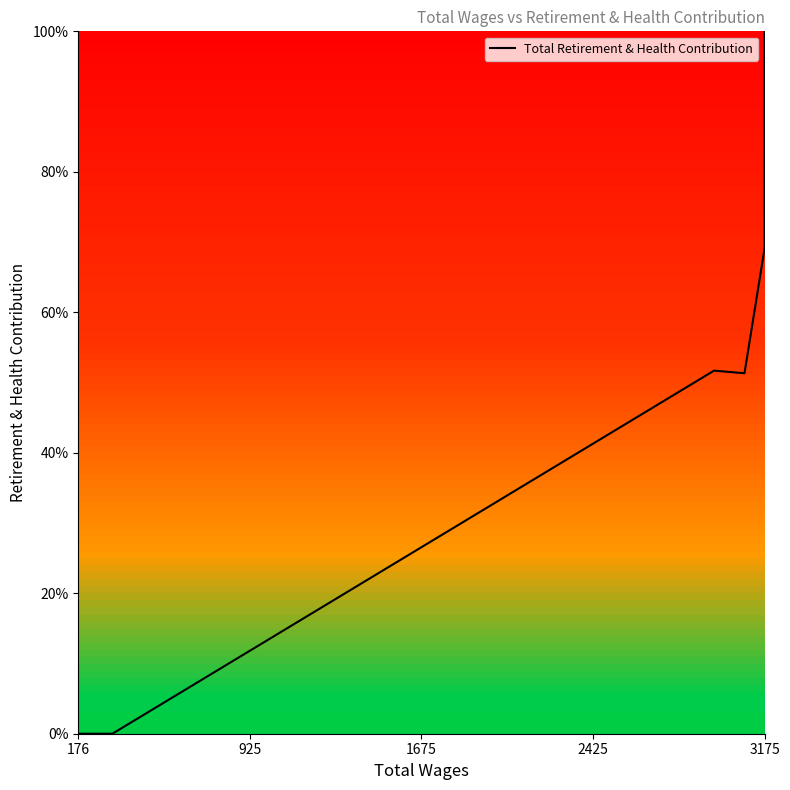

What value does the data have at 3175?

1.0